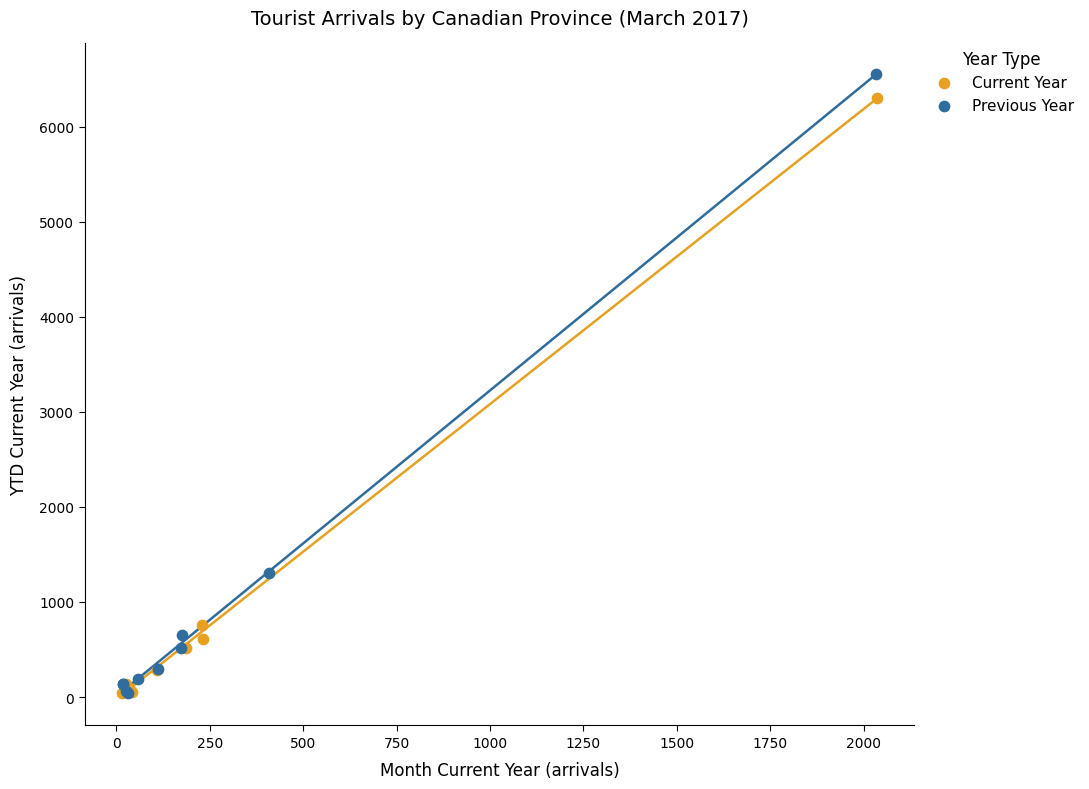

Which series has the largest Y range (max minus min)?

Previous Year